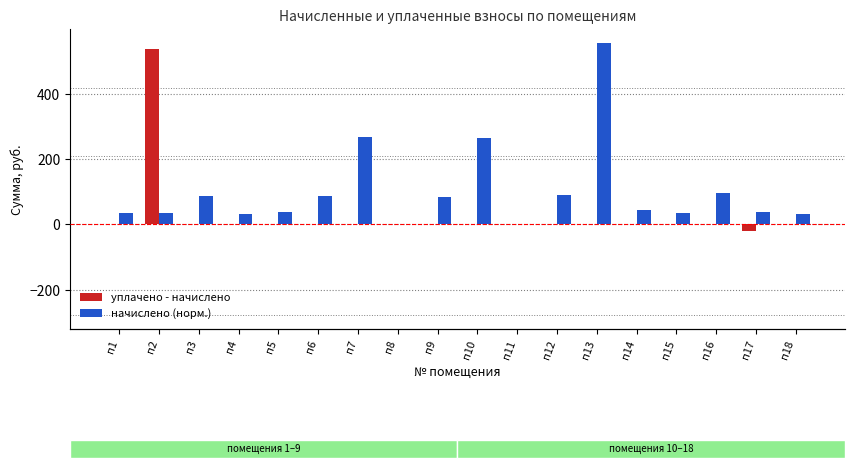

How many data points in начислено (норм.) are above 45?

9